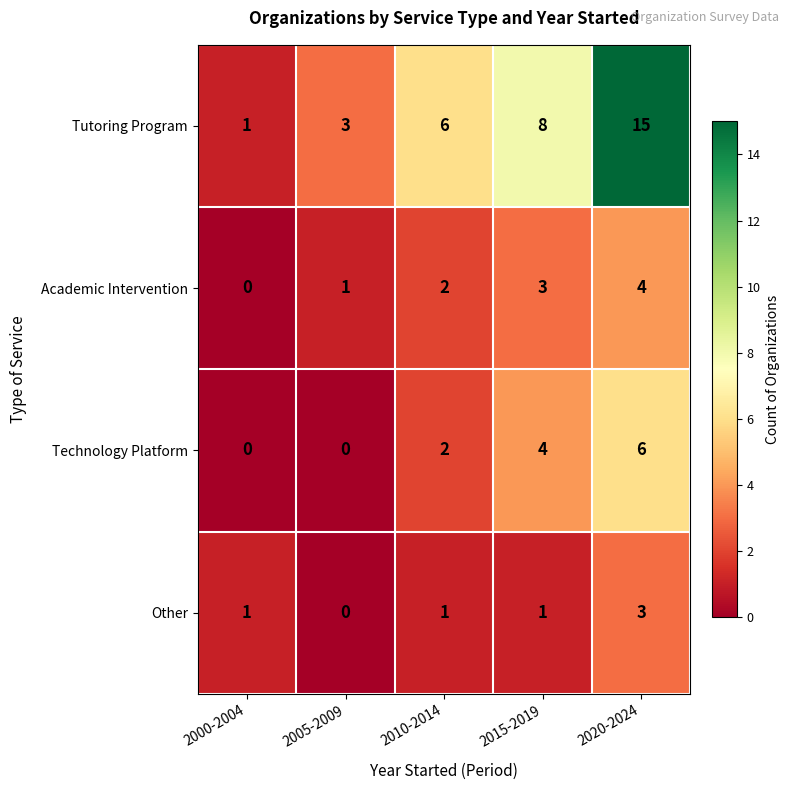

At which category does the chart reach its peak across all series?

2020-2024